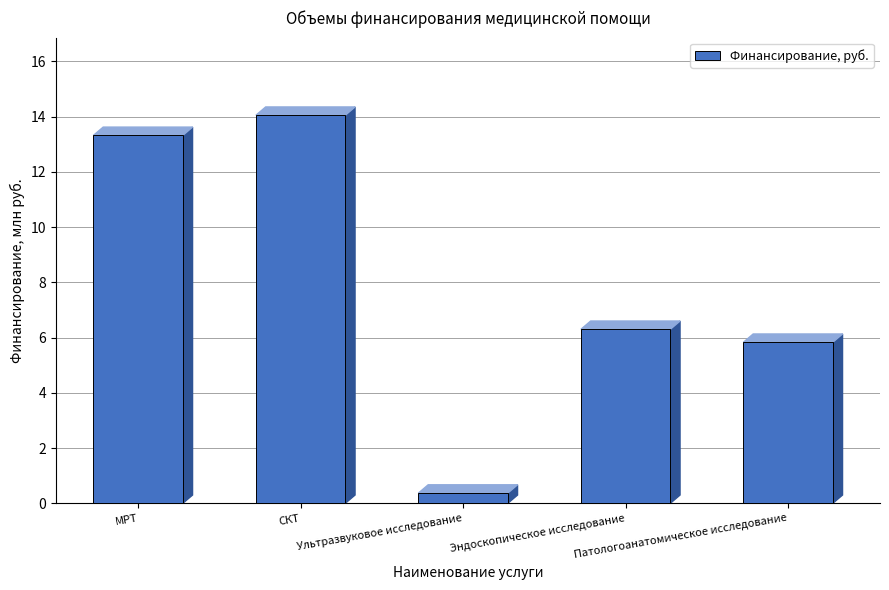

Count the number of values greater than 6.

3